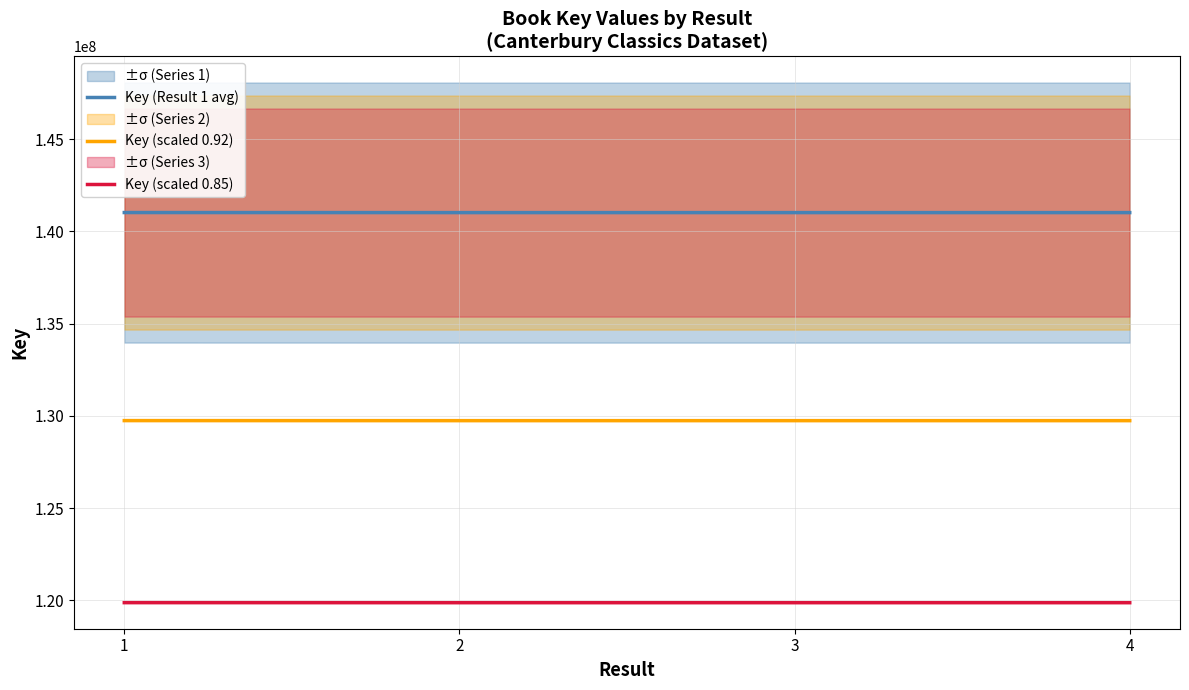

Rank the series by their average value, from highest to lowest.

Key (Result 1 avg), Key (scaled 0.92), Key (scaled 0.85)